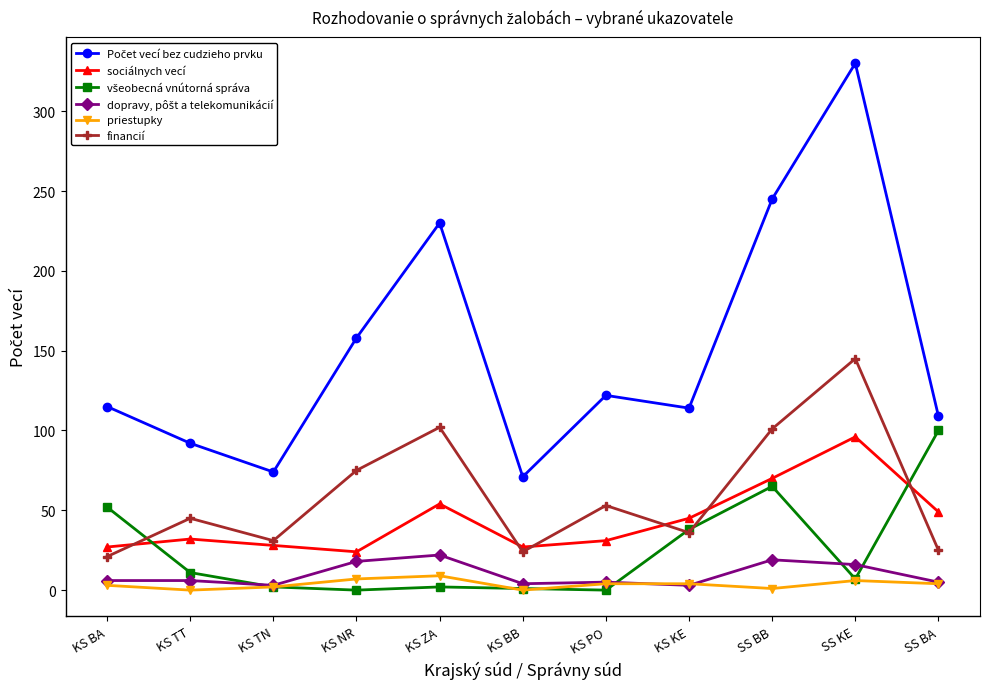

At which label does sociálnych vecí reach its peak?

SS KE